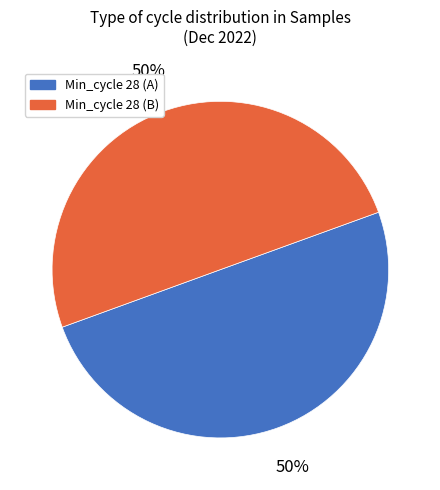

To the nearest percent, what is the average slice percentage?

50%